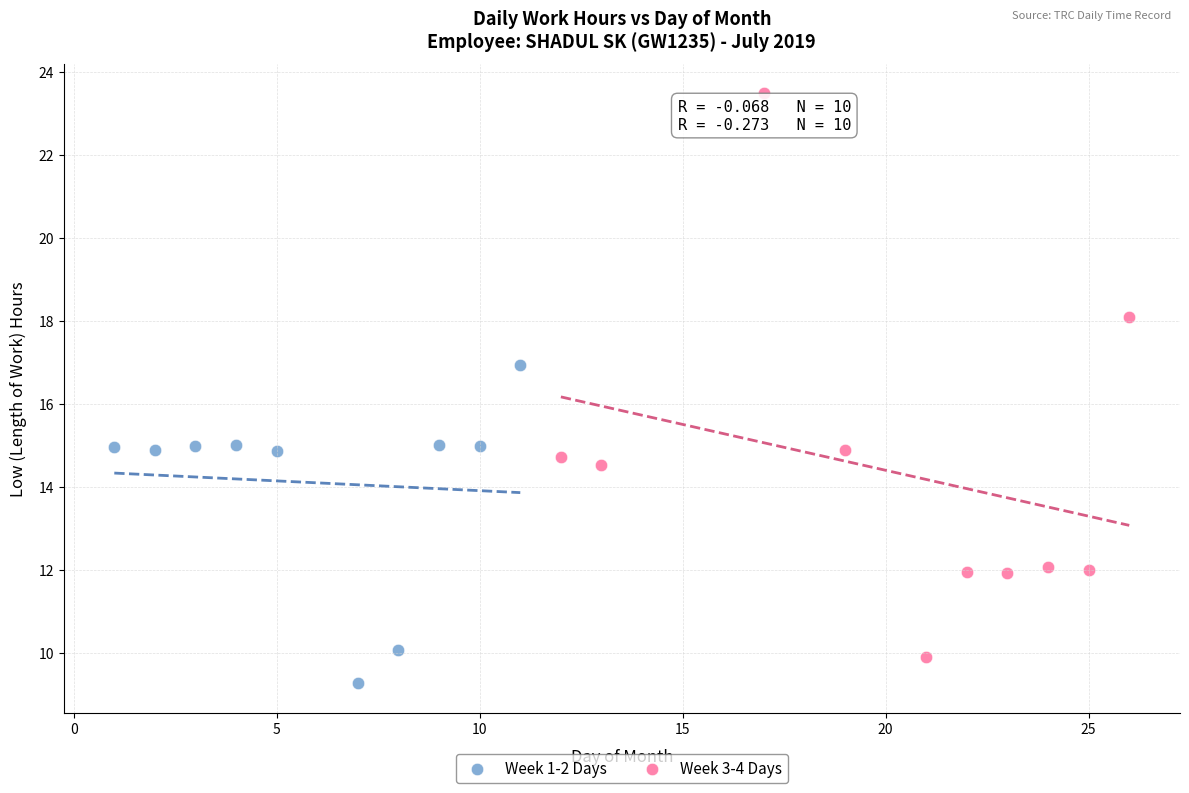

Which series contains the lowest Y value?

Week 1-2 Days